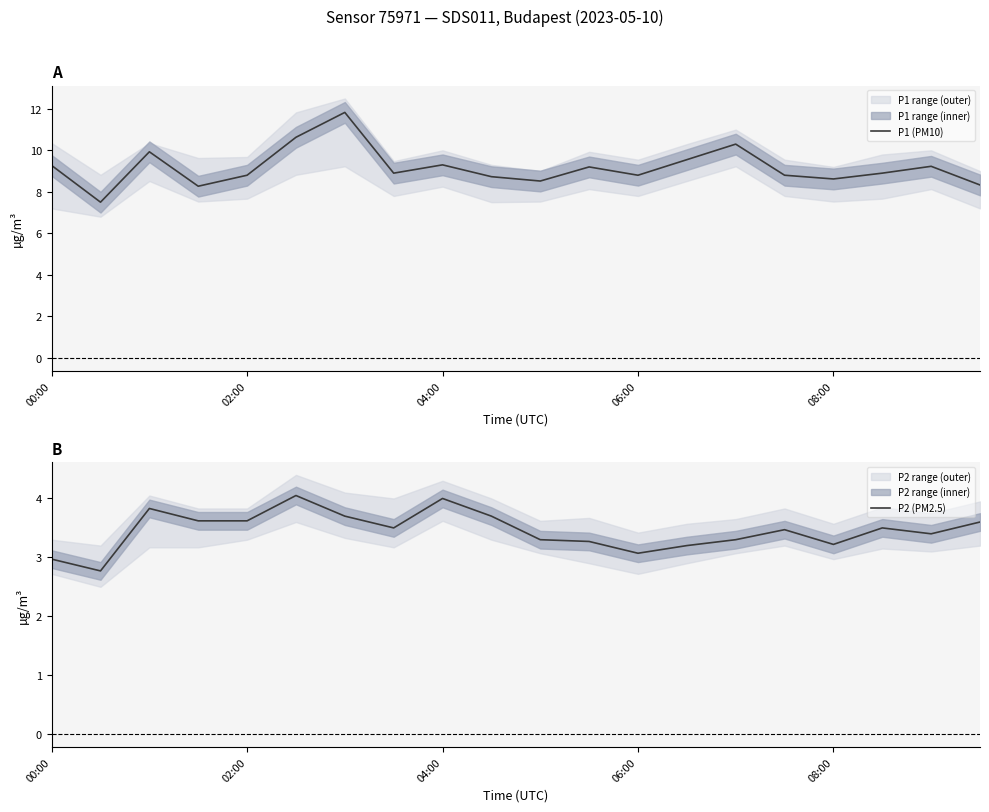

The value of P1 (PM10) at 04:00 is 9.3. True or false?

True